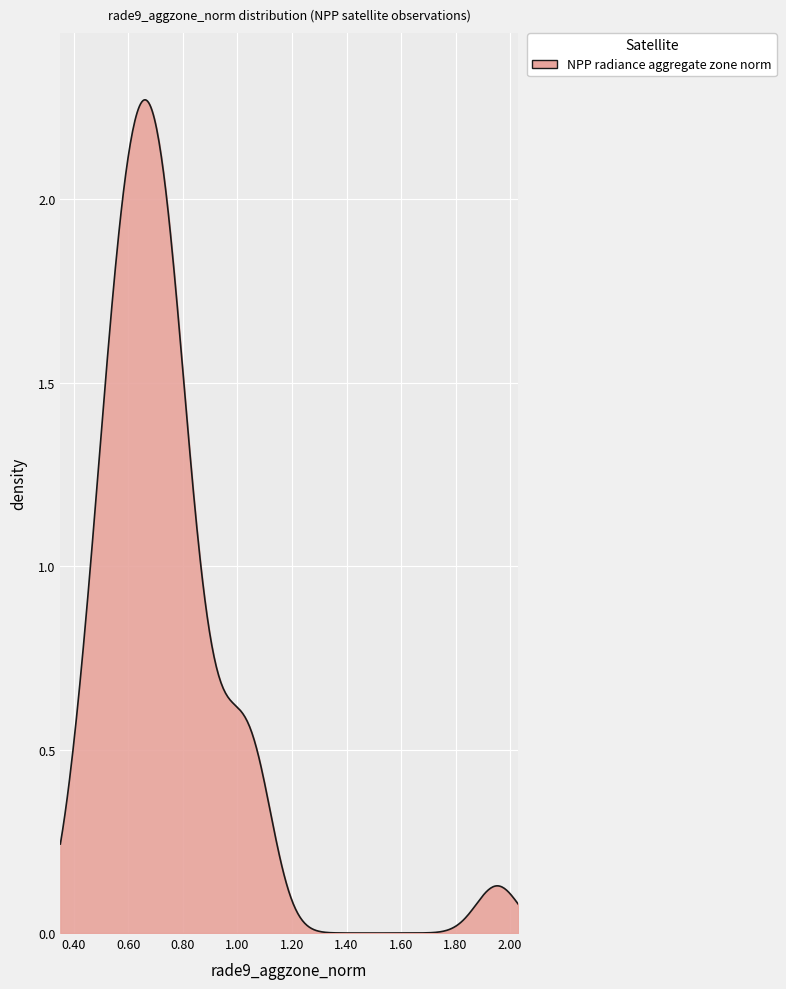

Is this an area chart (filled region under the line)?

Yes